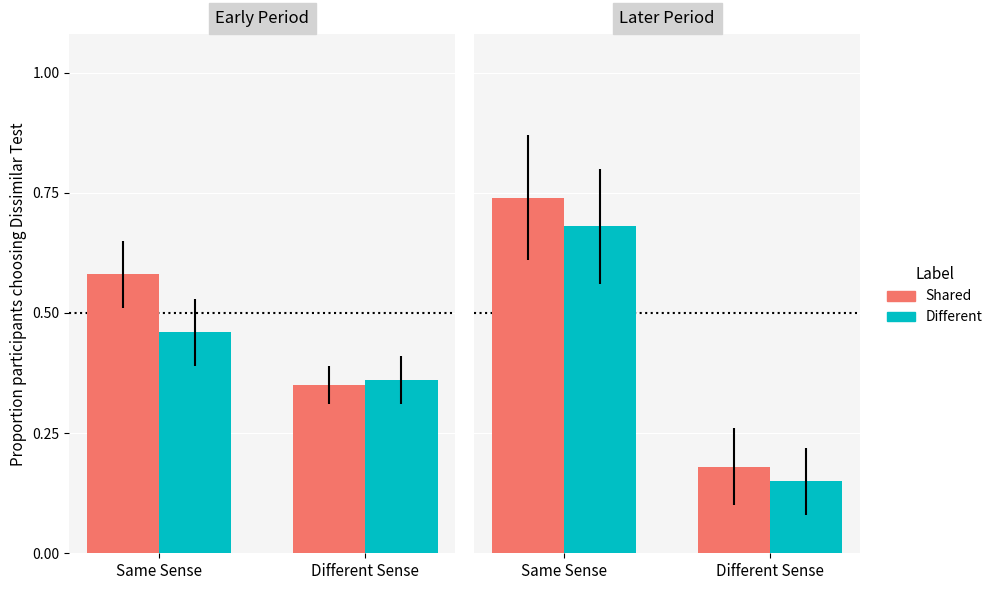

What value does the Shared series have at Different Sense?

0.2